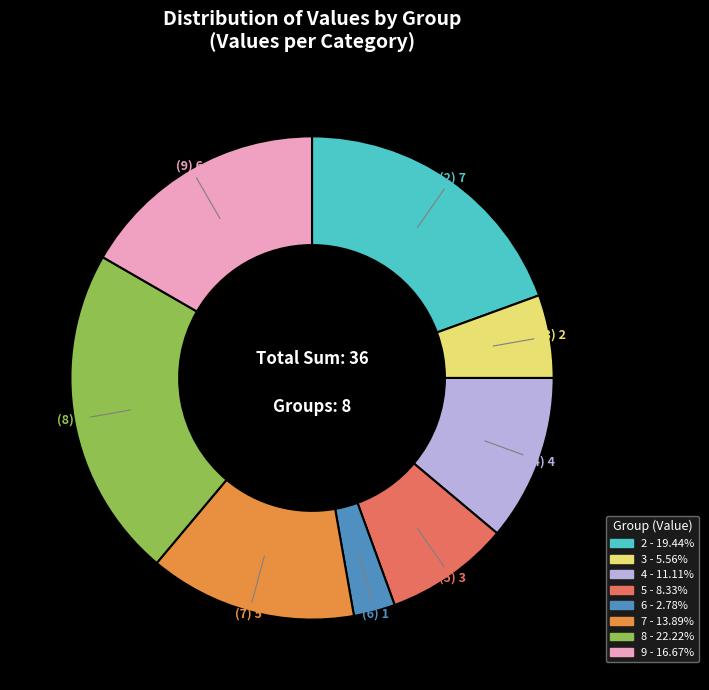

Is it true that 7 is 7% of the pie?

False